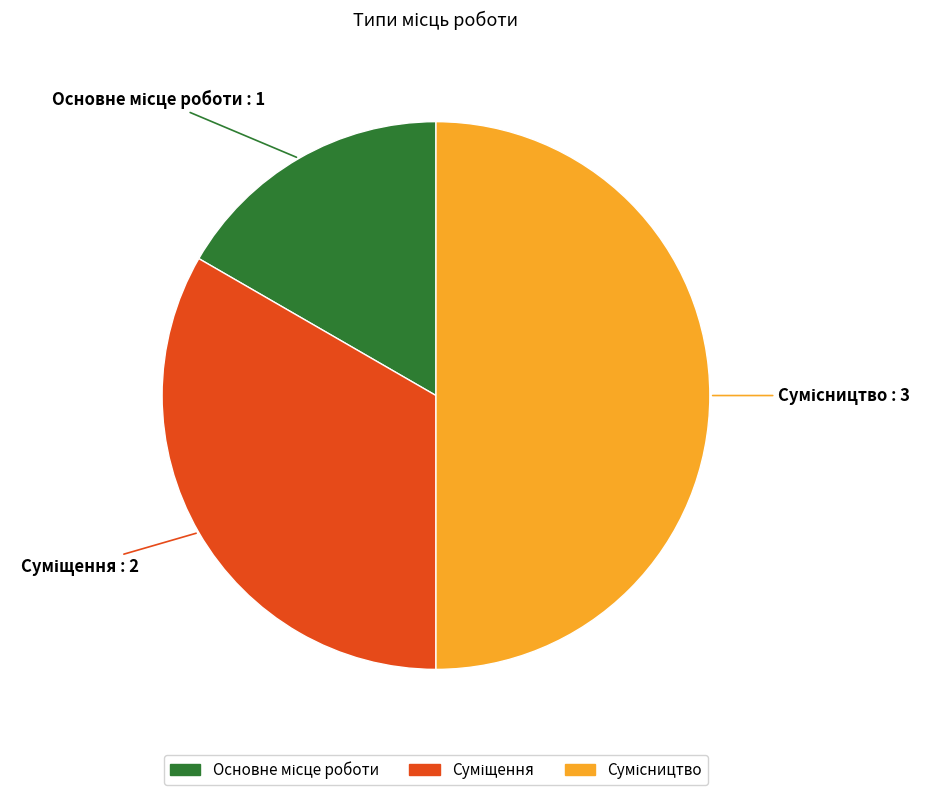

How many segments does this pie chart have?

3